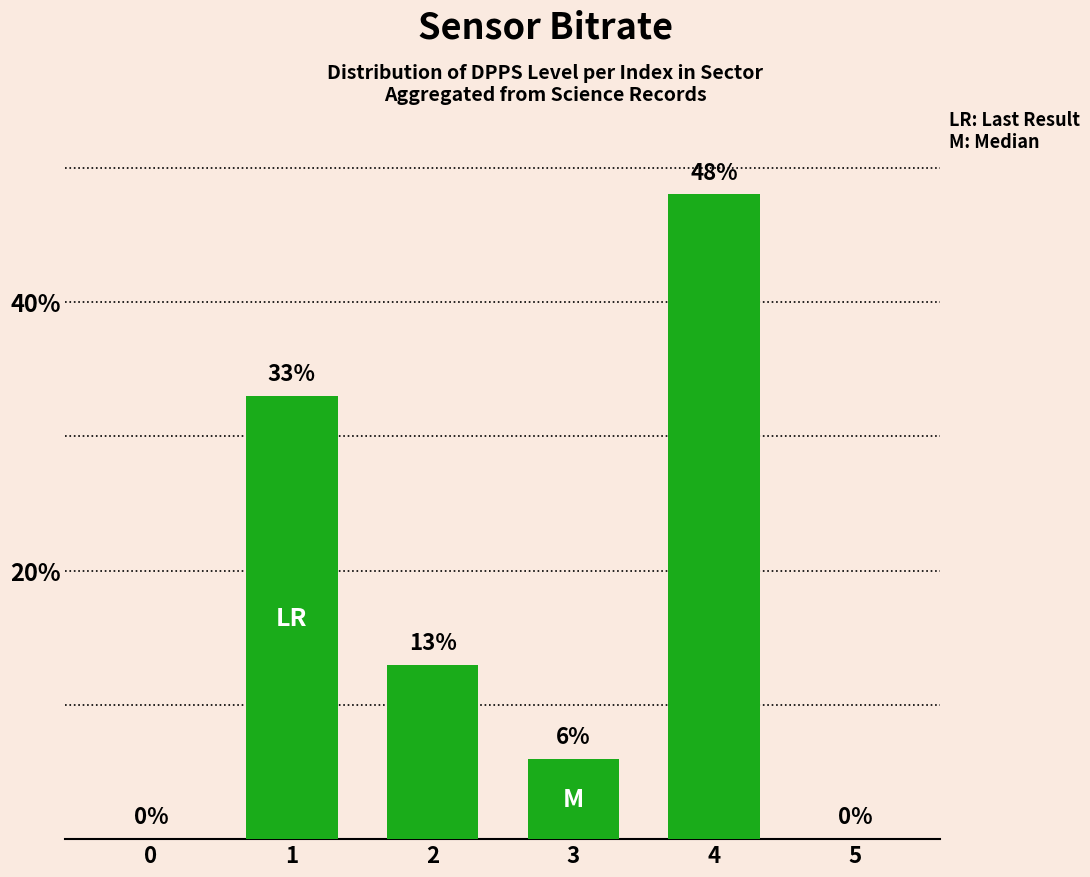

True or false: the data shows 13 at 2.

True